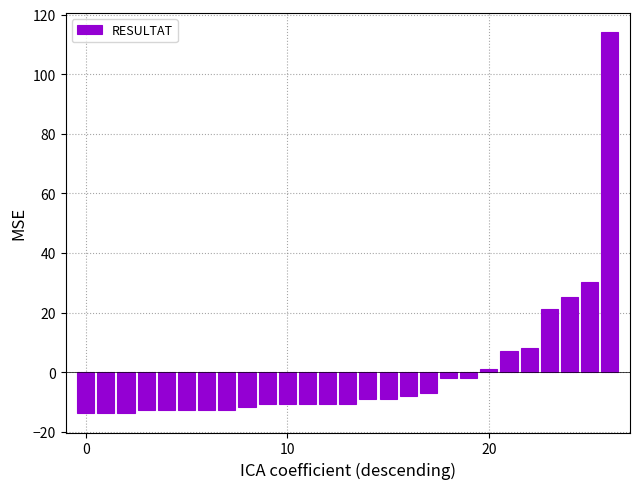

What is the value of the 23rd bar from the left?

8.2